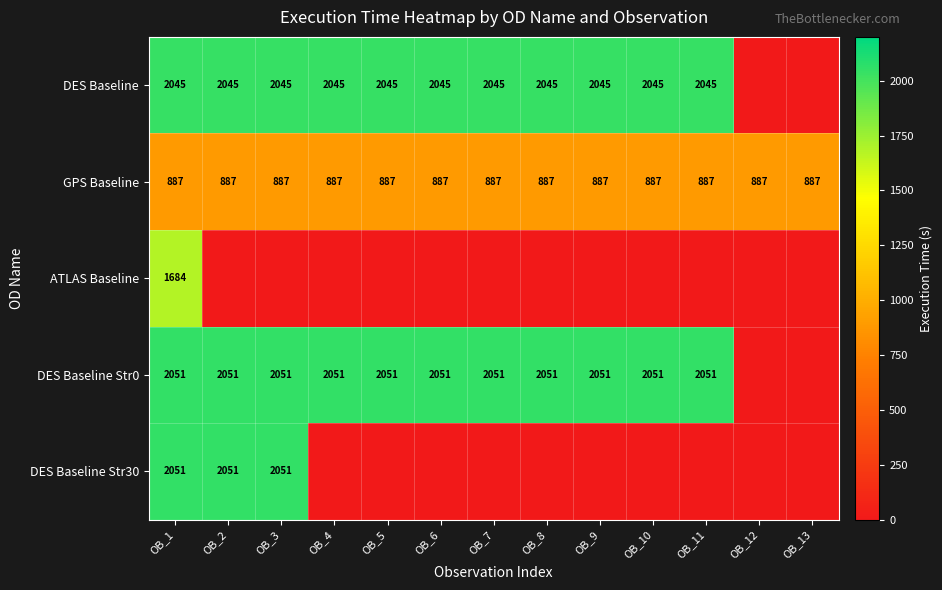

The DES Baseline Str30 series shows 3514 at OB_3. True or false?

False